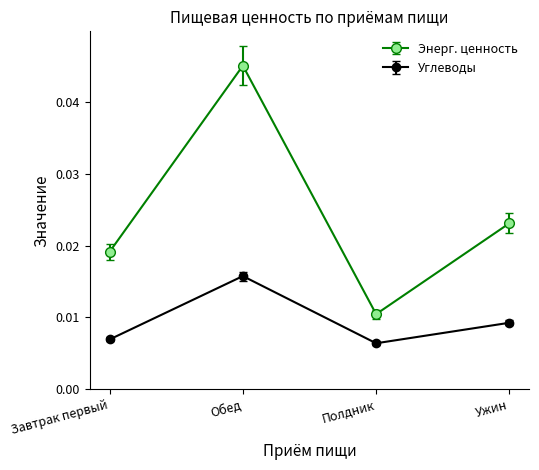

Which series has the largest range (max minus min)?

Энерг. ценность